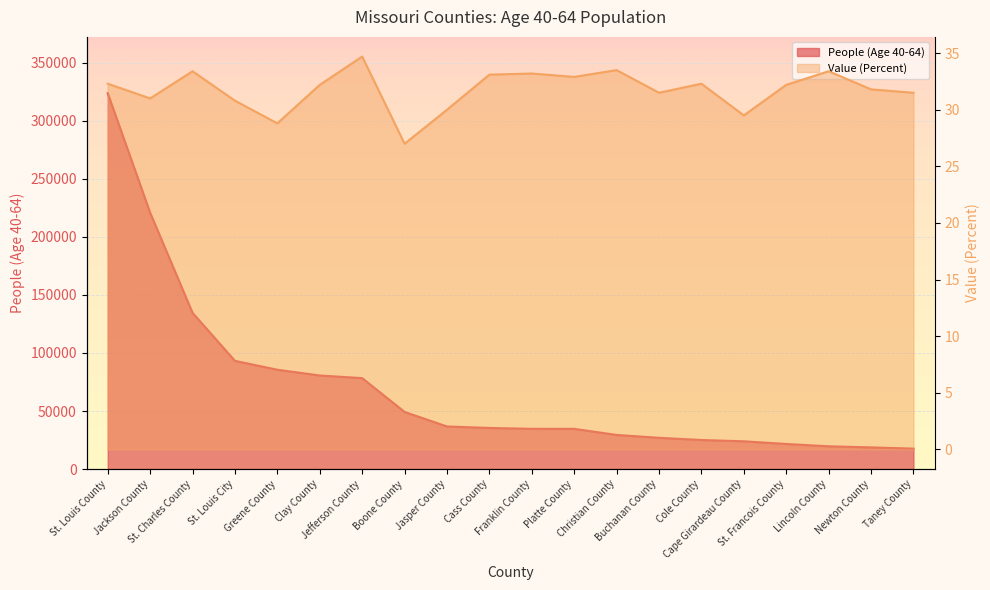

What are all the series names shown in the legend?

People (Age 40-64), Value (Percent)